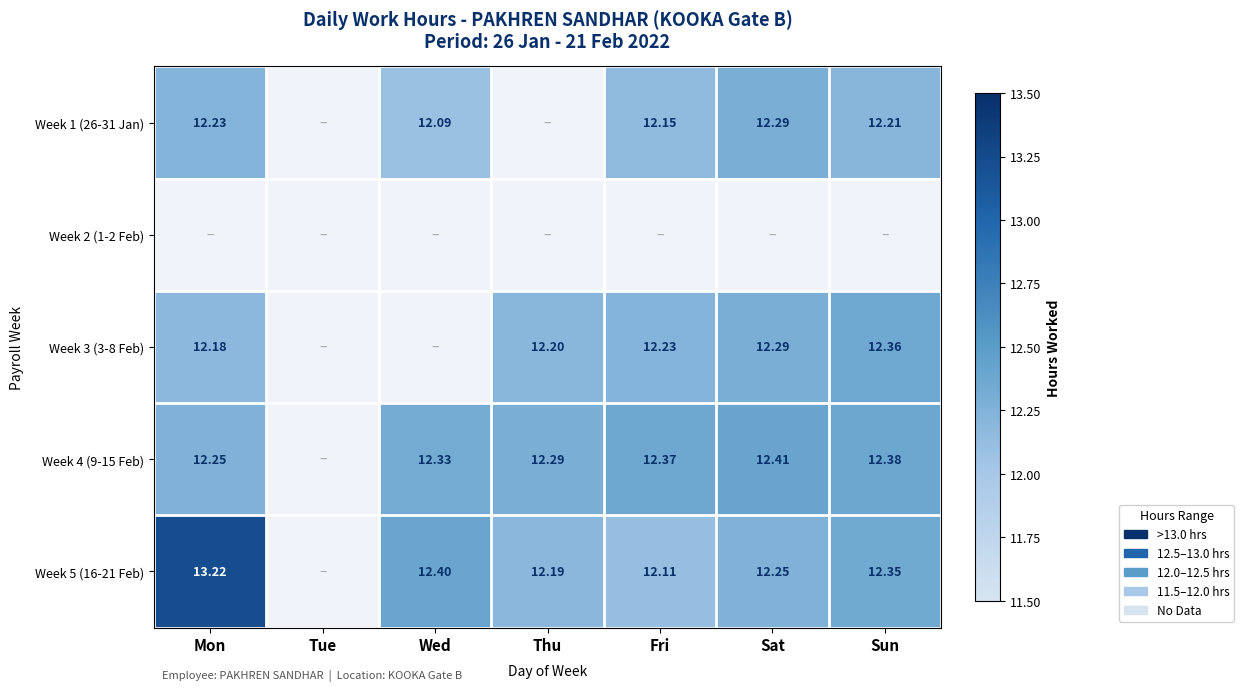

True or false: Week 5 (16-21 Feb) has a value of 12.4 at Wed.

True